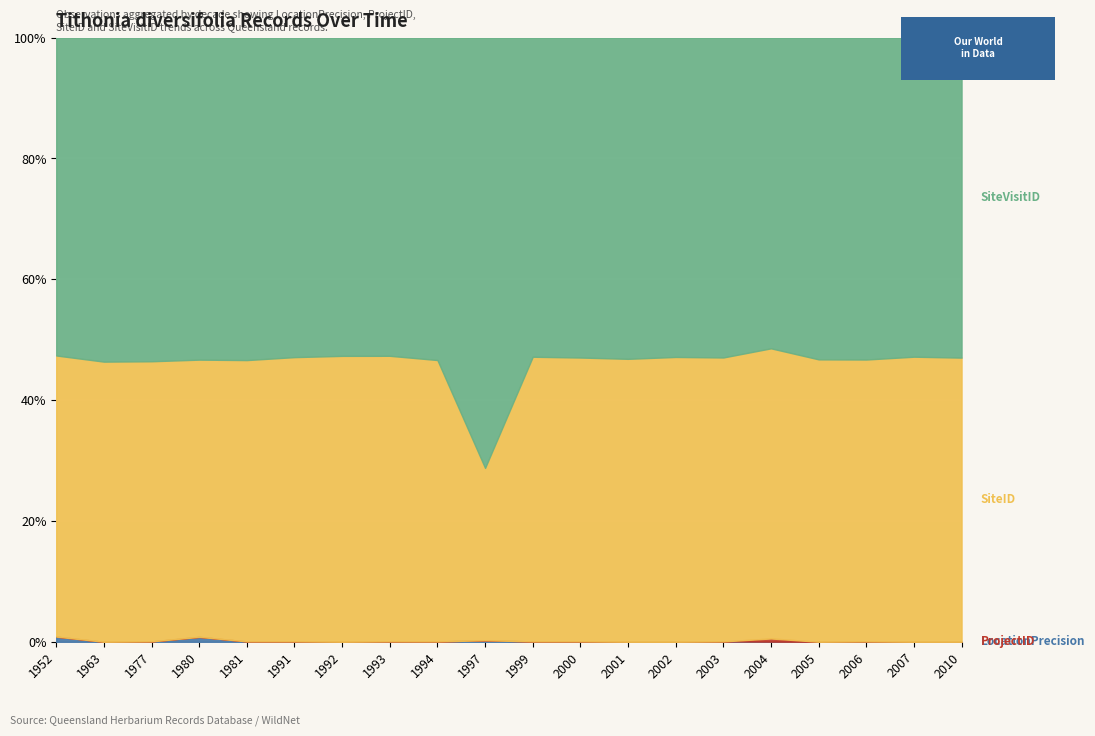

Does the chart display data point markers on the line(s)?

No